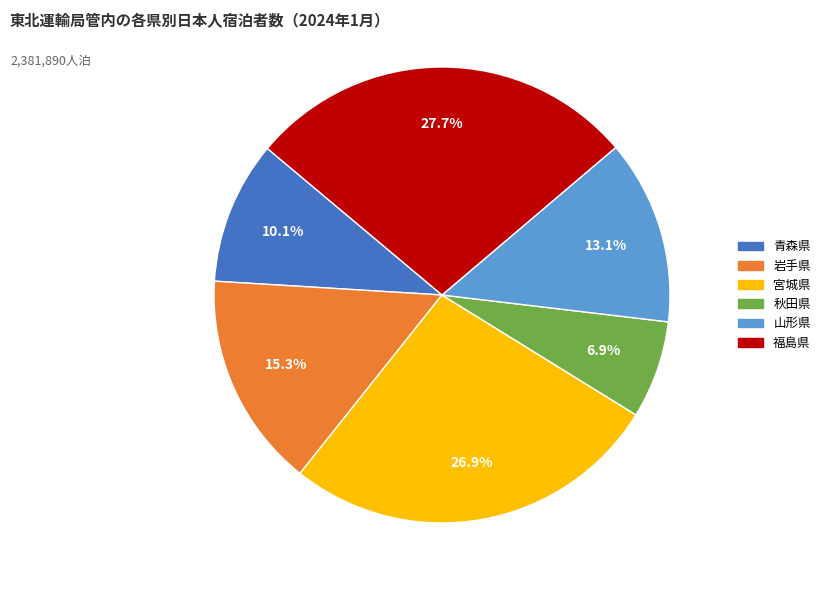

How many slices are in this pie chart?

6